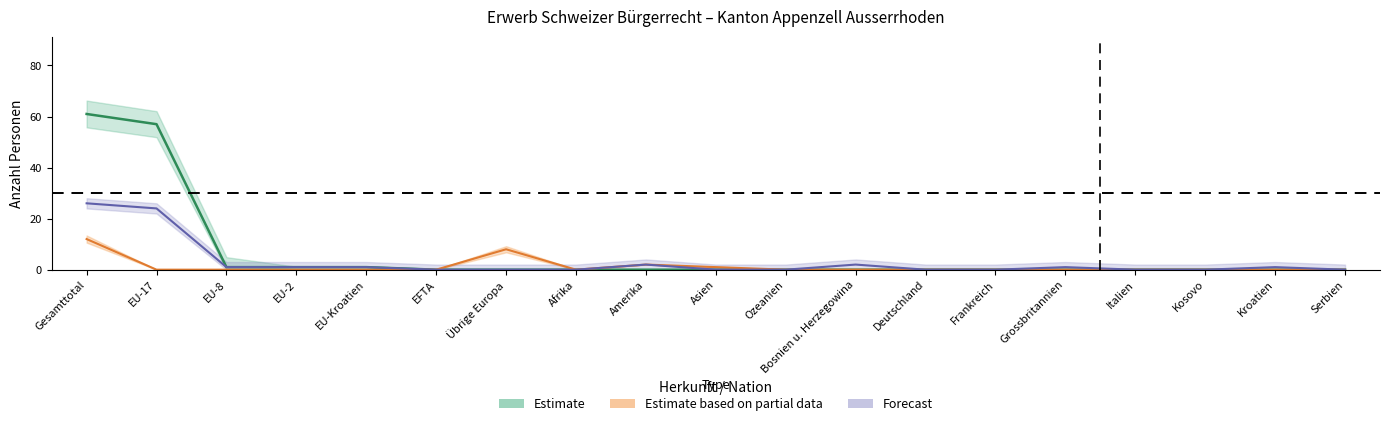

Reading left to right, list all the values displayed in this chart.

Erleichterte Einbürgerungen: 26	24	1	1	1	0	0	0	2	0	0	2	0	0	1	0	0	1	0
AUG_Total: 12	0	0	0	0	0	8	0	2	1	0	0	0	0	0	0	0	0	0
FZA_Total: 61	57	1	1	1	0	0	0	0	0	0	0	0	0	0	0	0	0	0